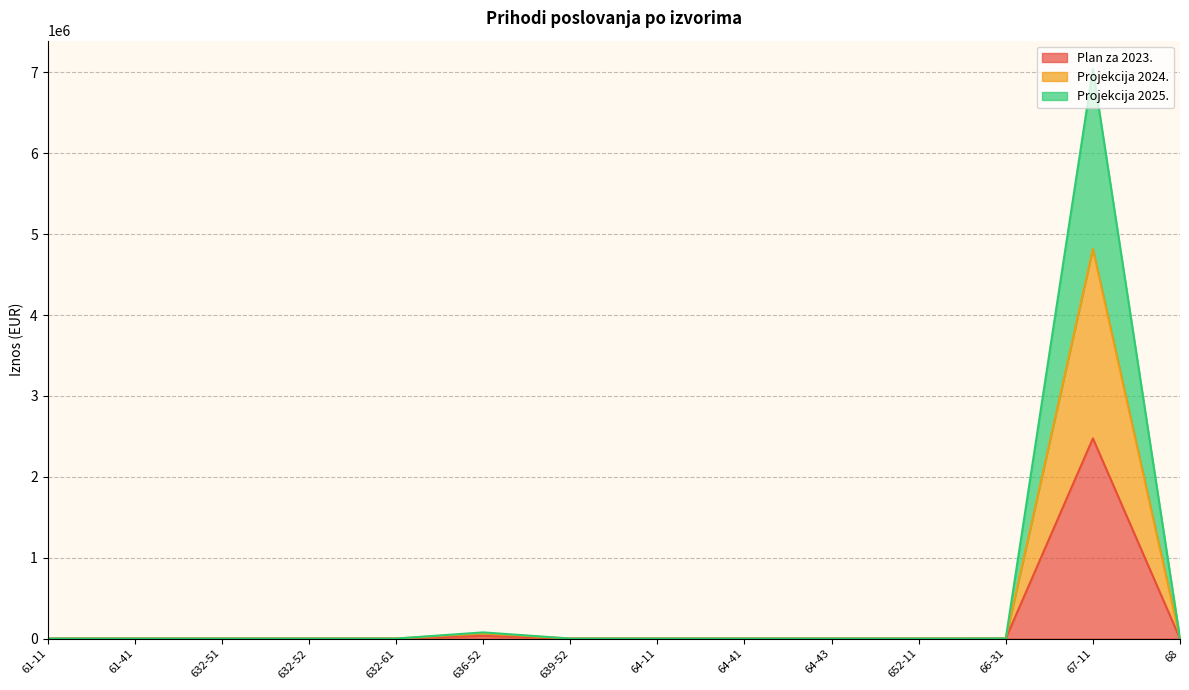

What is the label of the 12th point from the right?

632-51